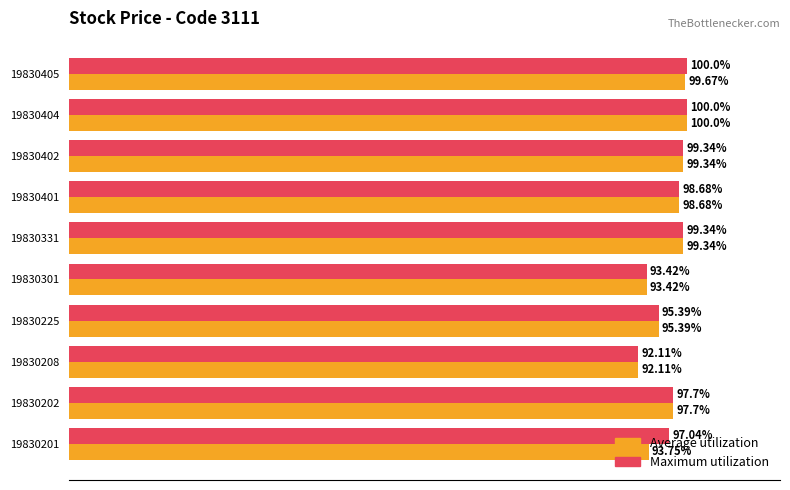

List the series in order of their overall mean, highest first.

Maximum utilization, Average utilization